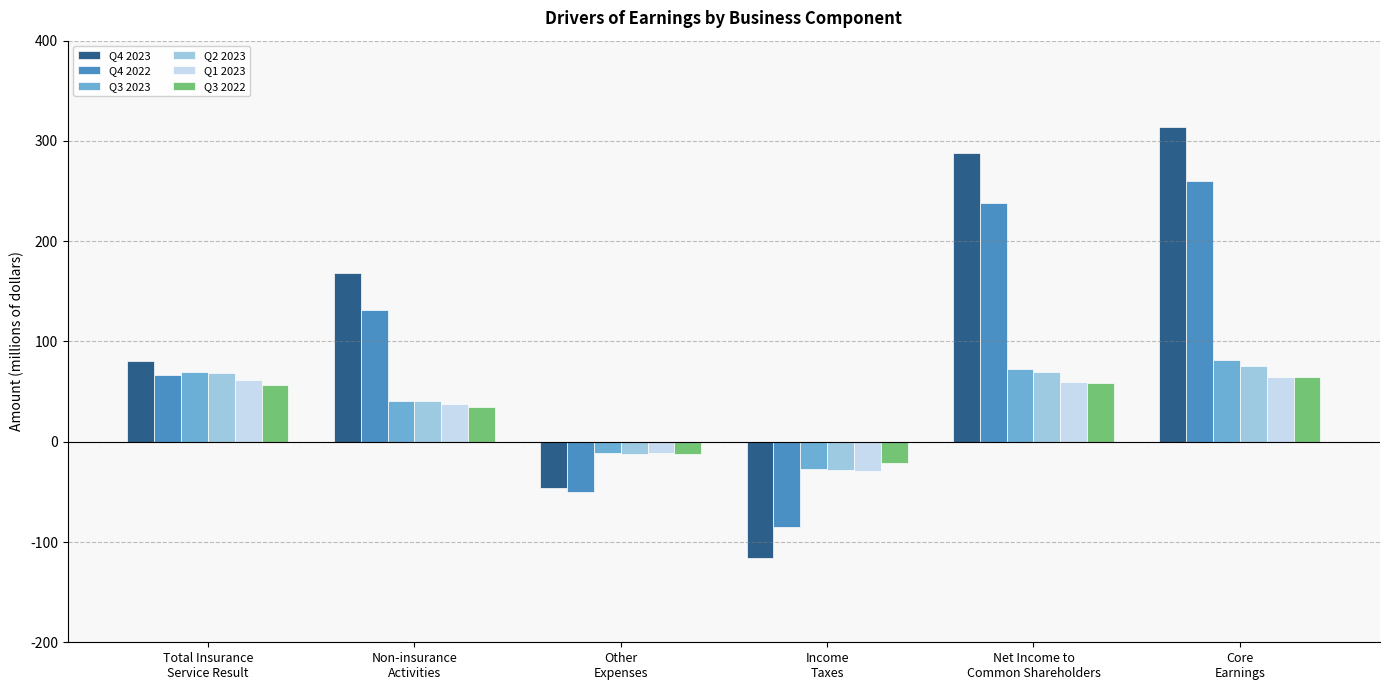

What is the average value of the Q4 2022 series?

94